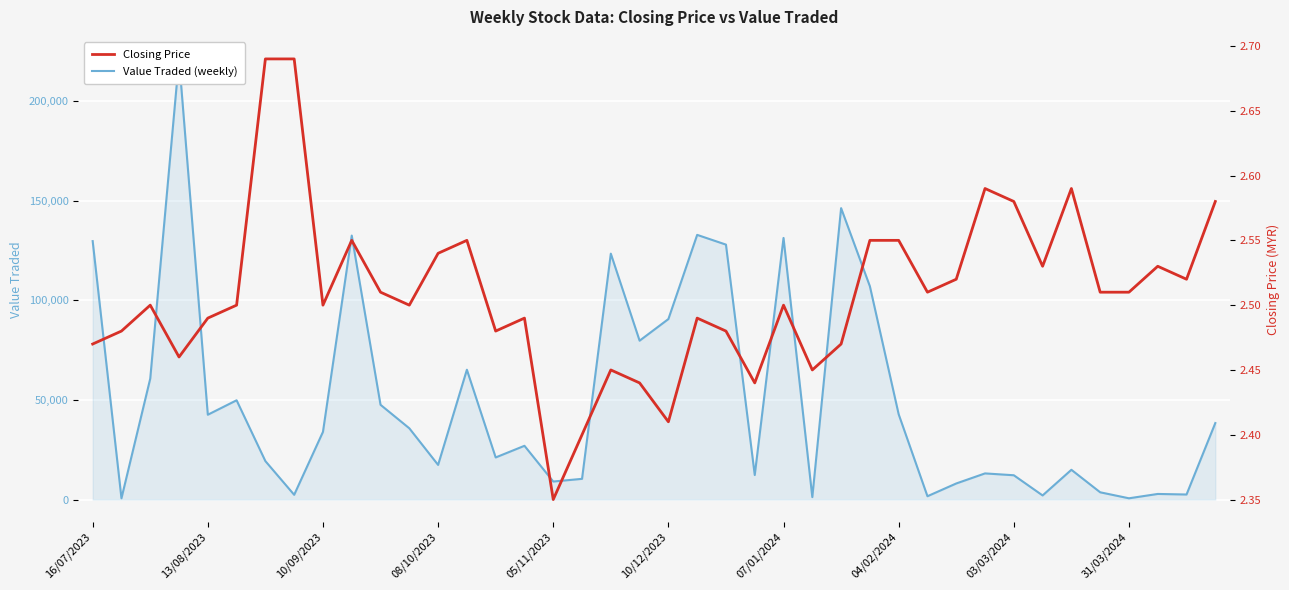

Is it true that Closing Price equals 1.2 at 19?

False